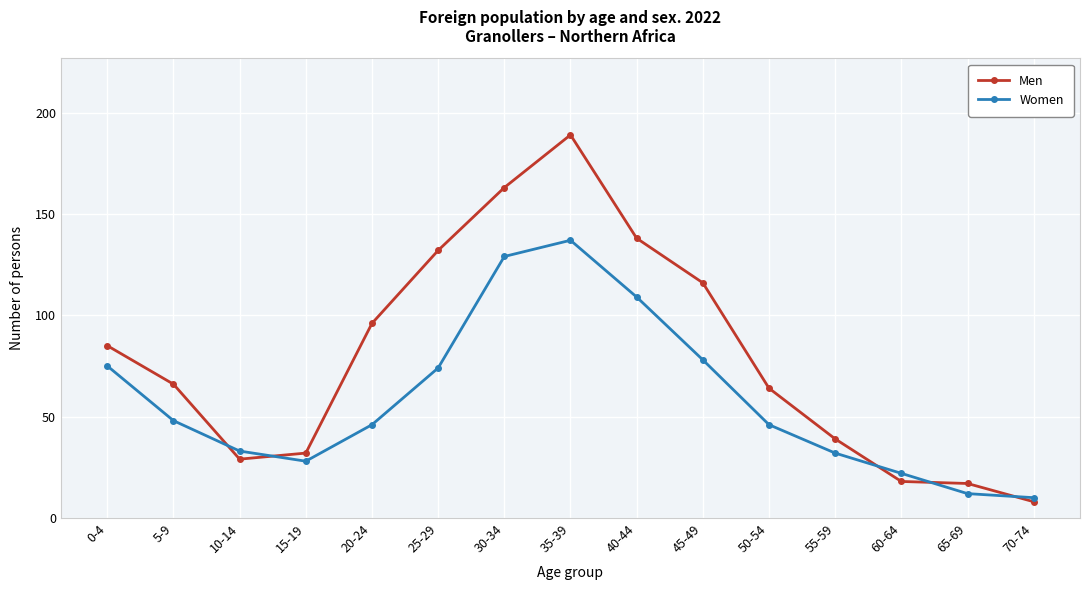

What is the total value across all series at 70-74?

18